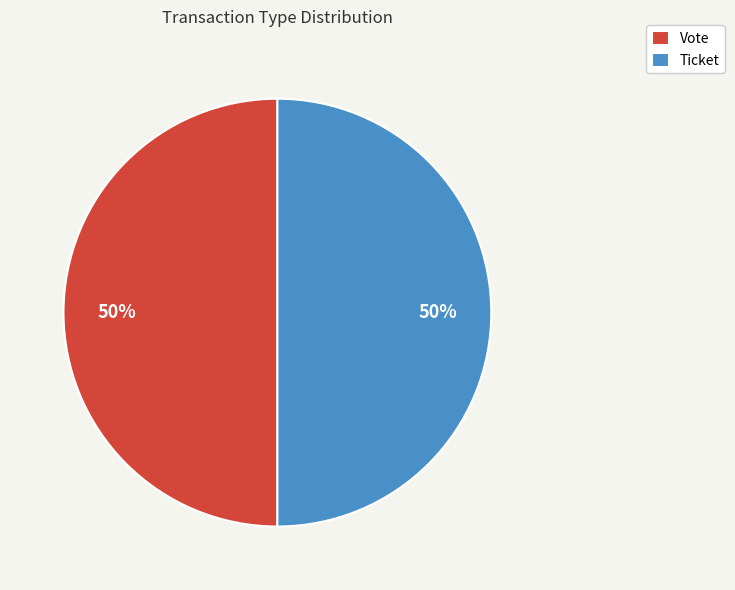

Is the sum of Ticket and Vote greater than half?

Yes